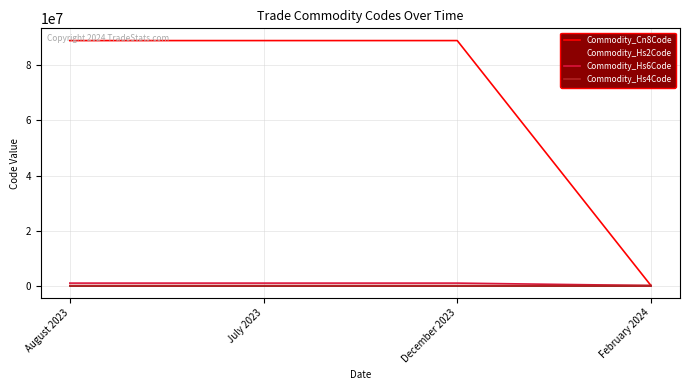

Is the value of Commodity_Cn8Code at July 2023 greater than the value of Commodity_Hs4Code at July 2023?

Yes